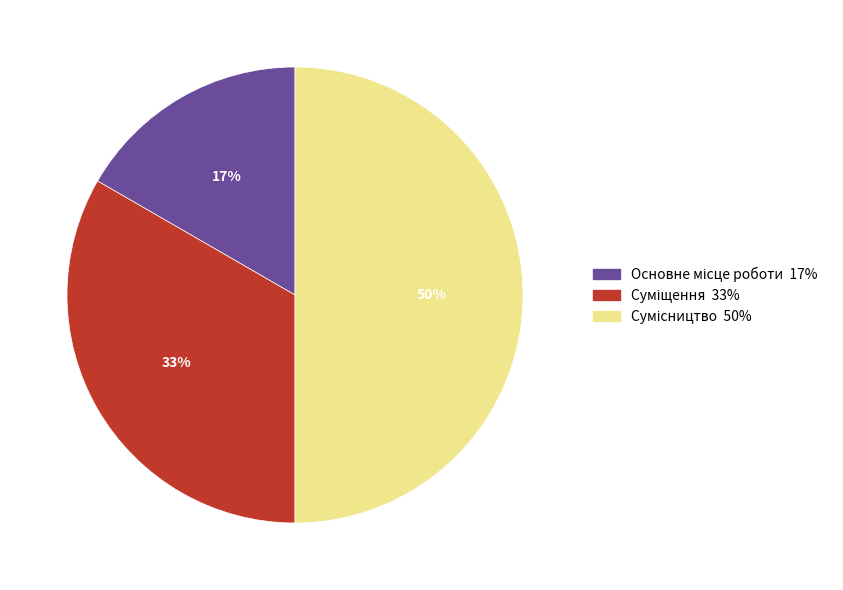

To the nearest percent, what is the difference between the largest and smallest slice percentages?

33%